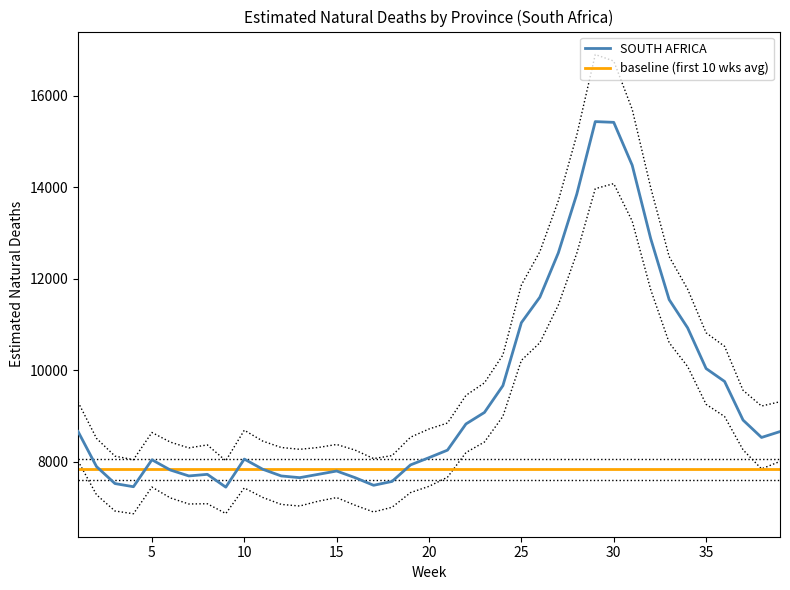

What is the minimum value for SOUTH AFRICA?

7445.0